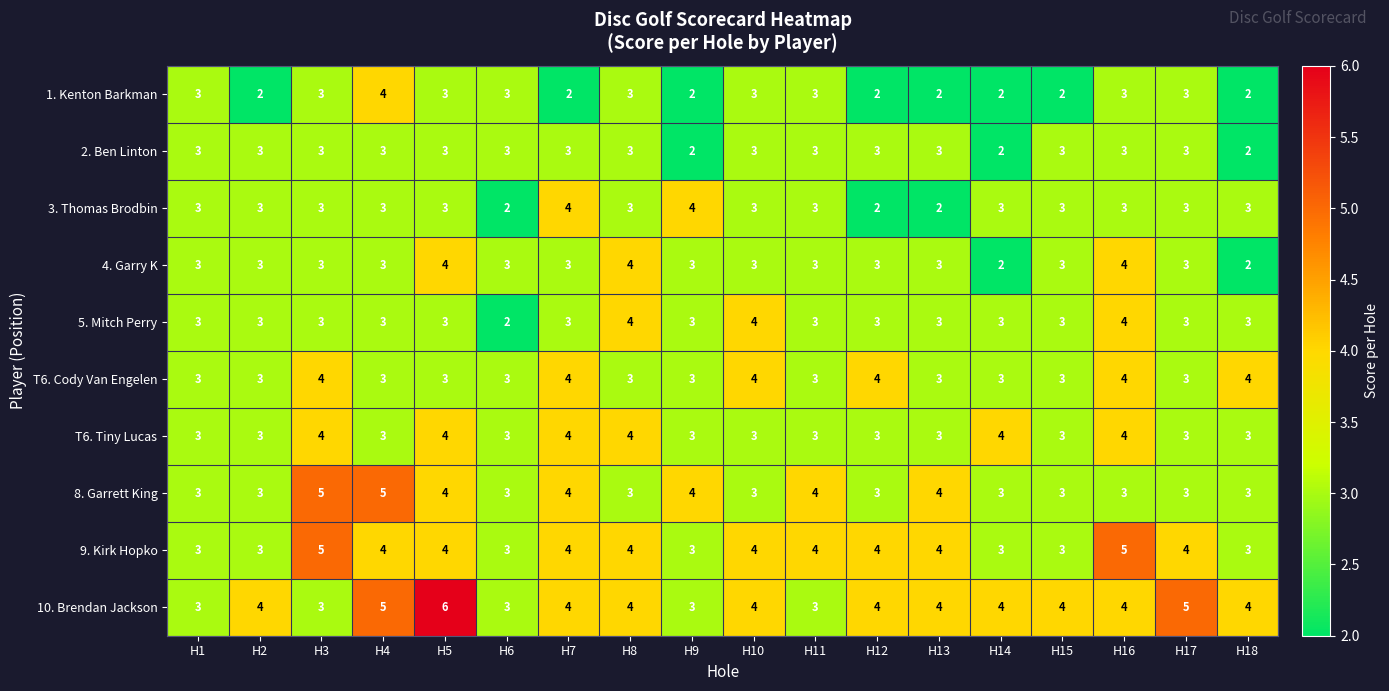

The 4. Garry K series shows 1 at H2. True or false?

False